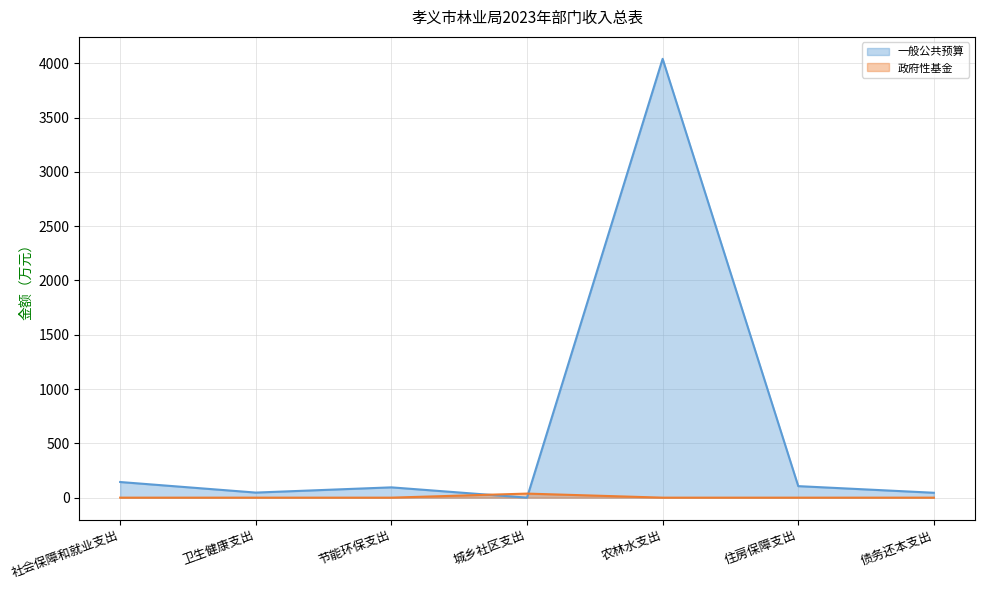

At how many categories does at least one series exceed 3039?

1